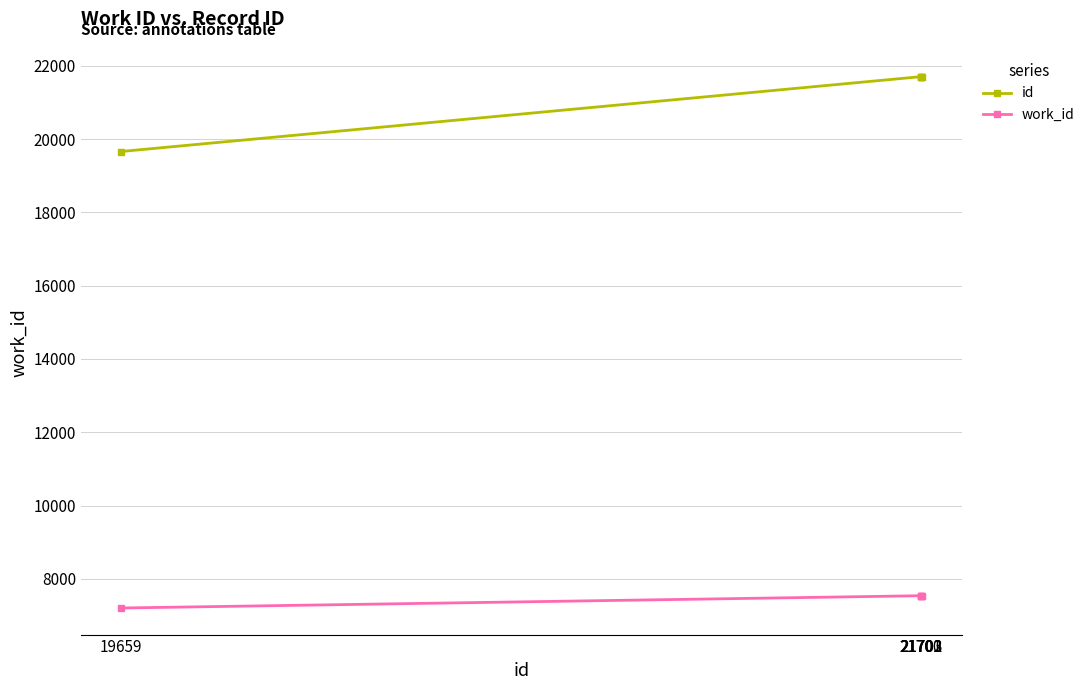

Which label corresponds to the smallest value in the chart?

19659